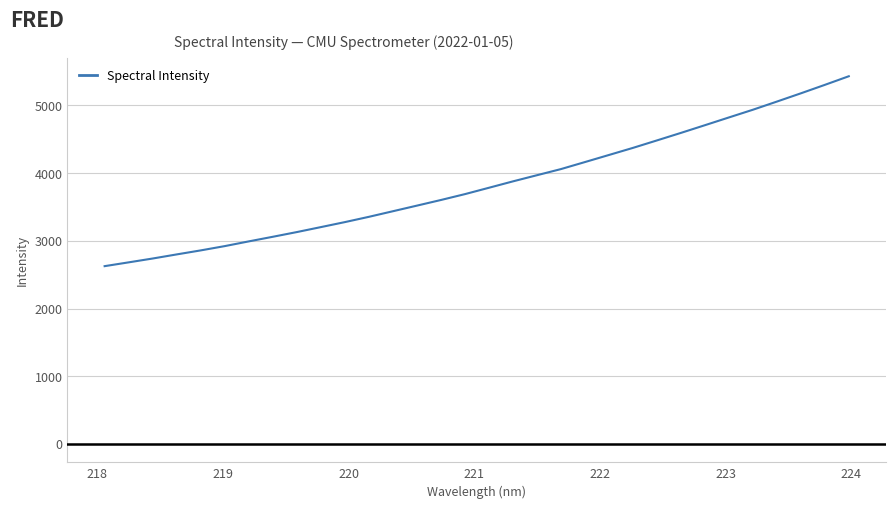

What is the smallest value displayed?

2626.5